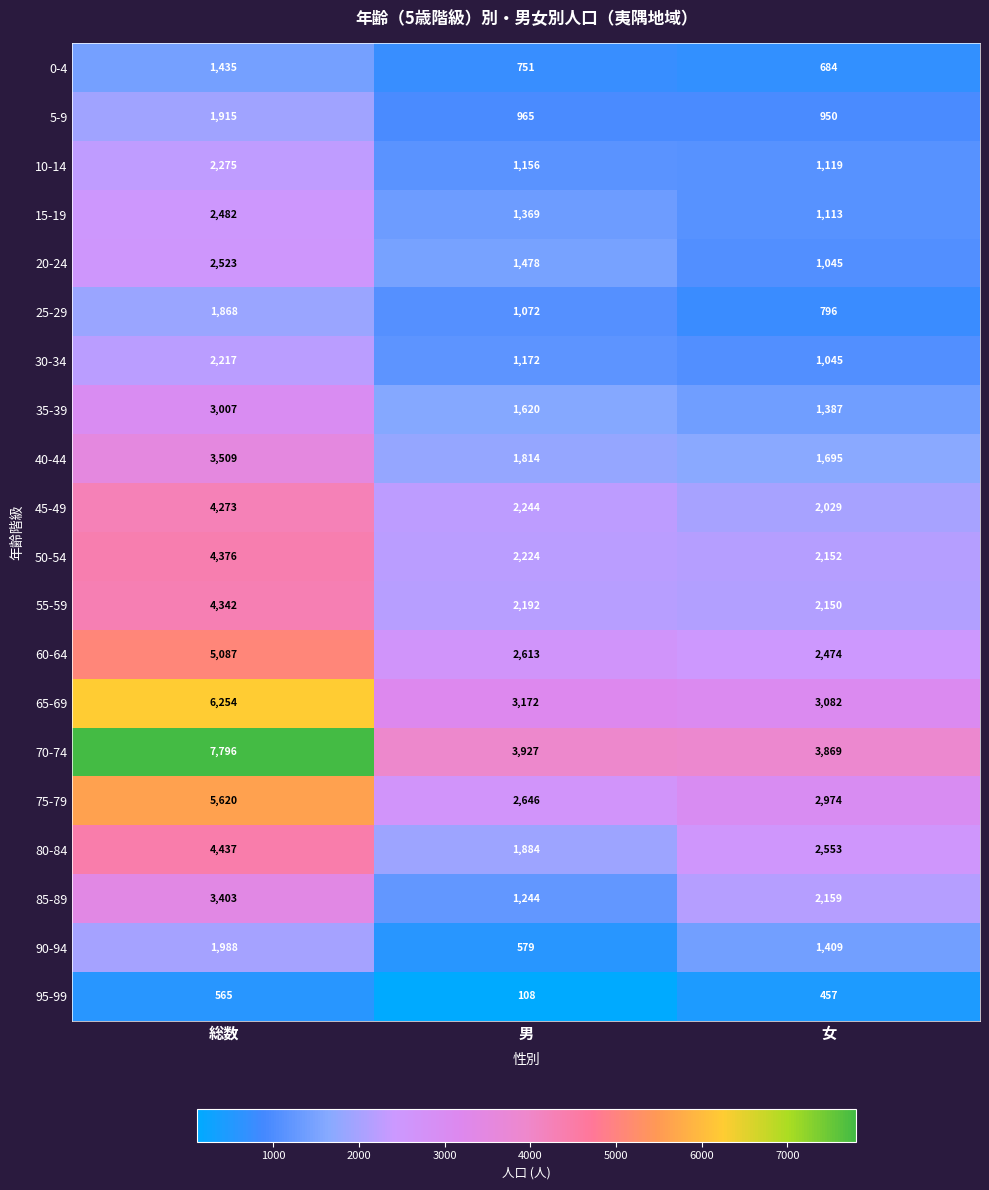

What is the approximate value of 60-64 at 男, to the nearest 100?

2600